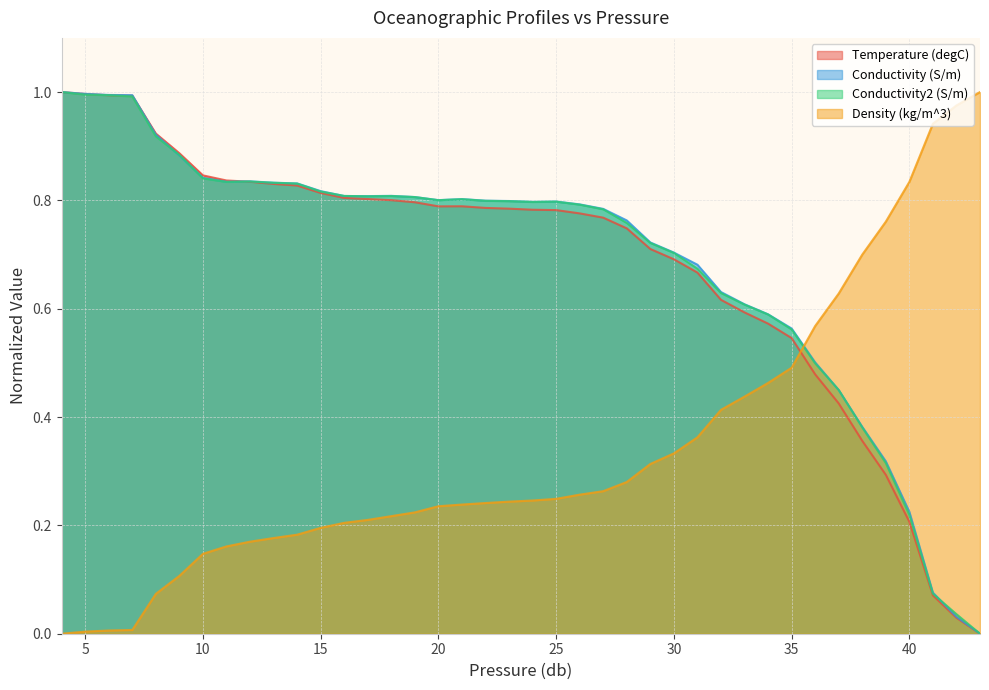

How many times do Conductivity (S/m) and Temperature (degC) cross each other?

2